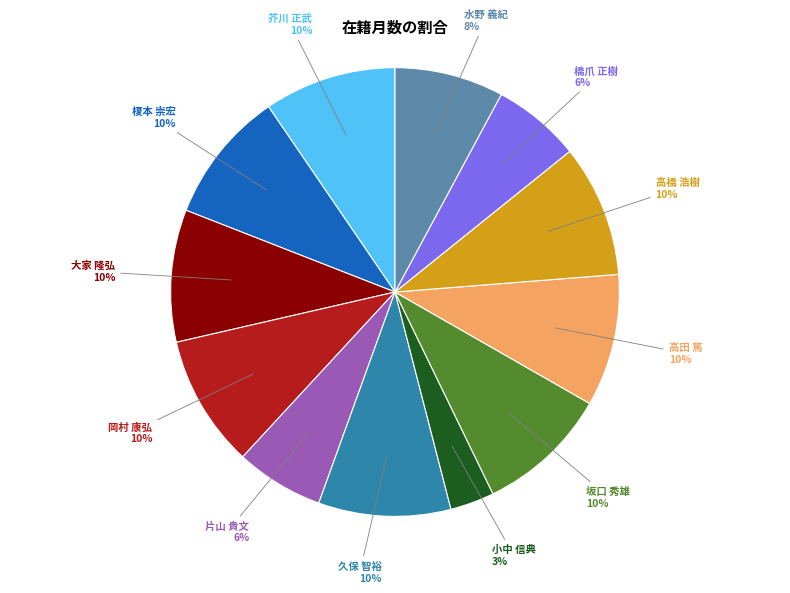

What is the smallest slice in the pie chart?

小中 信典